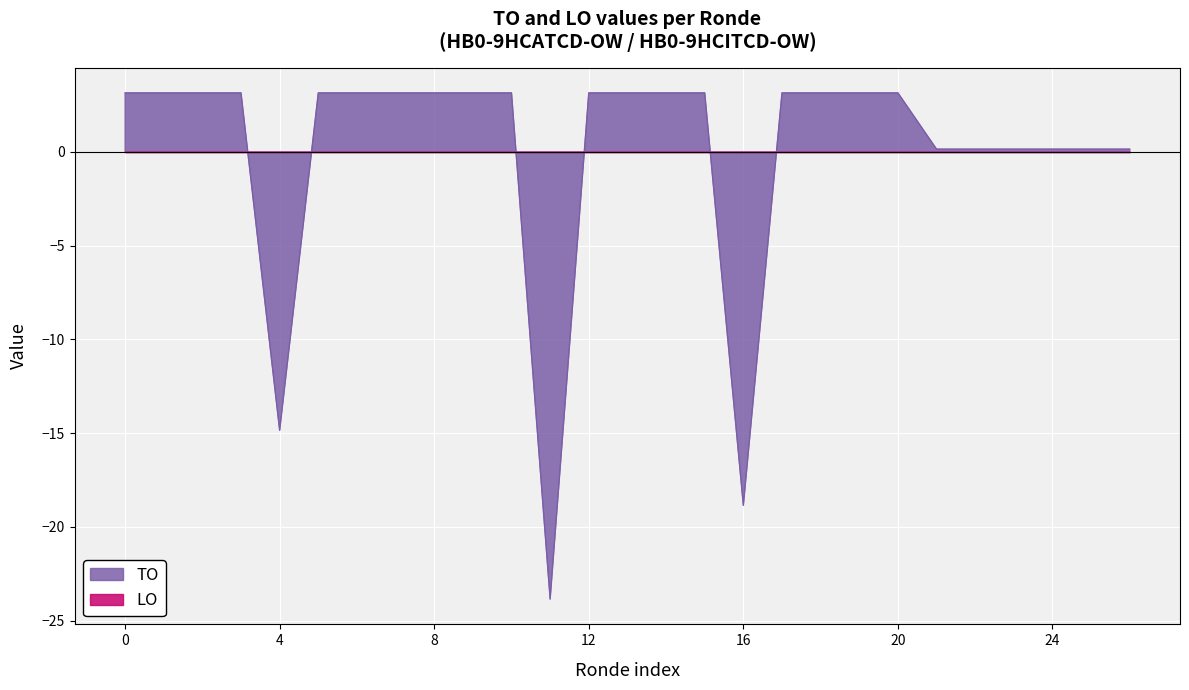

Reading right to left, extract all data points from this chart.

0.1	0.1	0.1	0.1	0.1	0.1	3.1	3.1	3.1	3.1	-18.9	3.1	3.1	3.1	3.1	-23.9	3.1	3.1	3.1	3.1	3.1	3.1	-14.9	3.1	3.1	3.1	3.1